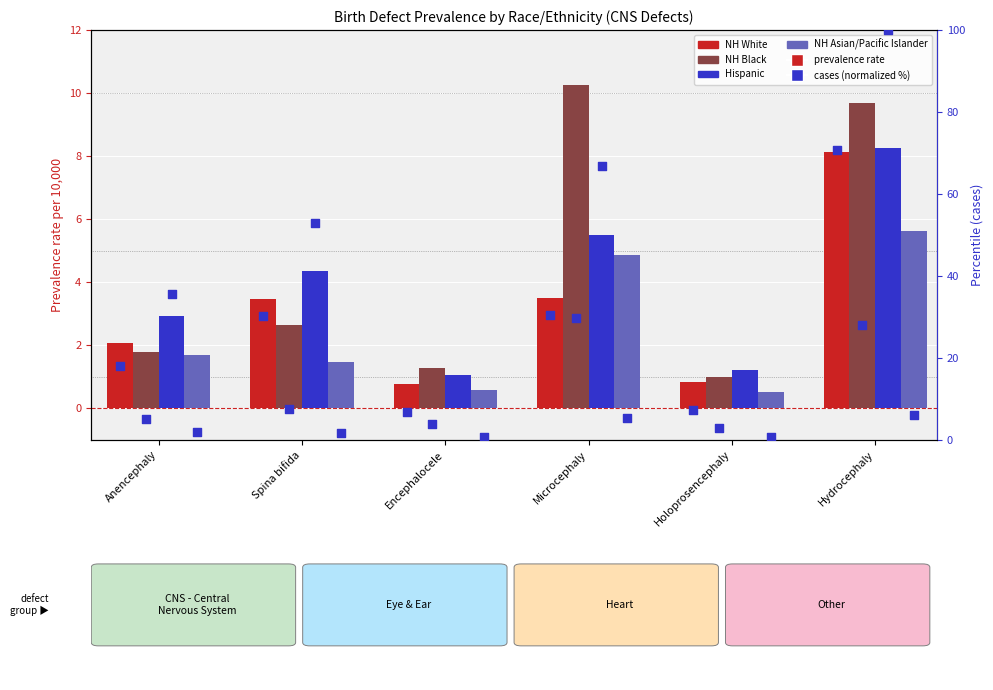

Which series has the widest spread of Y values?

NH Black